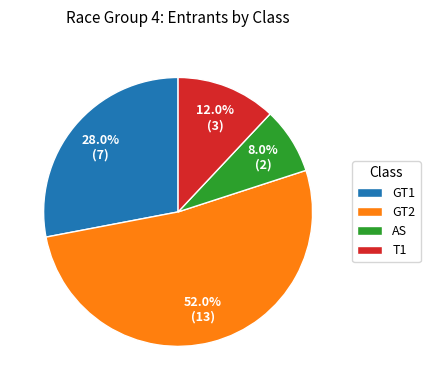

Do AS and T1 together represent more than half of the pie?

No